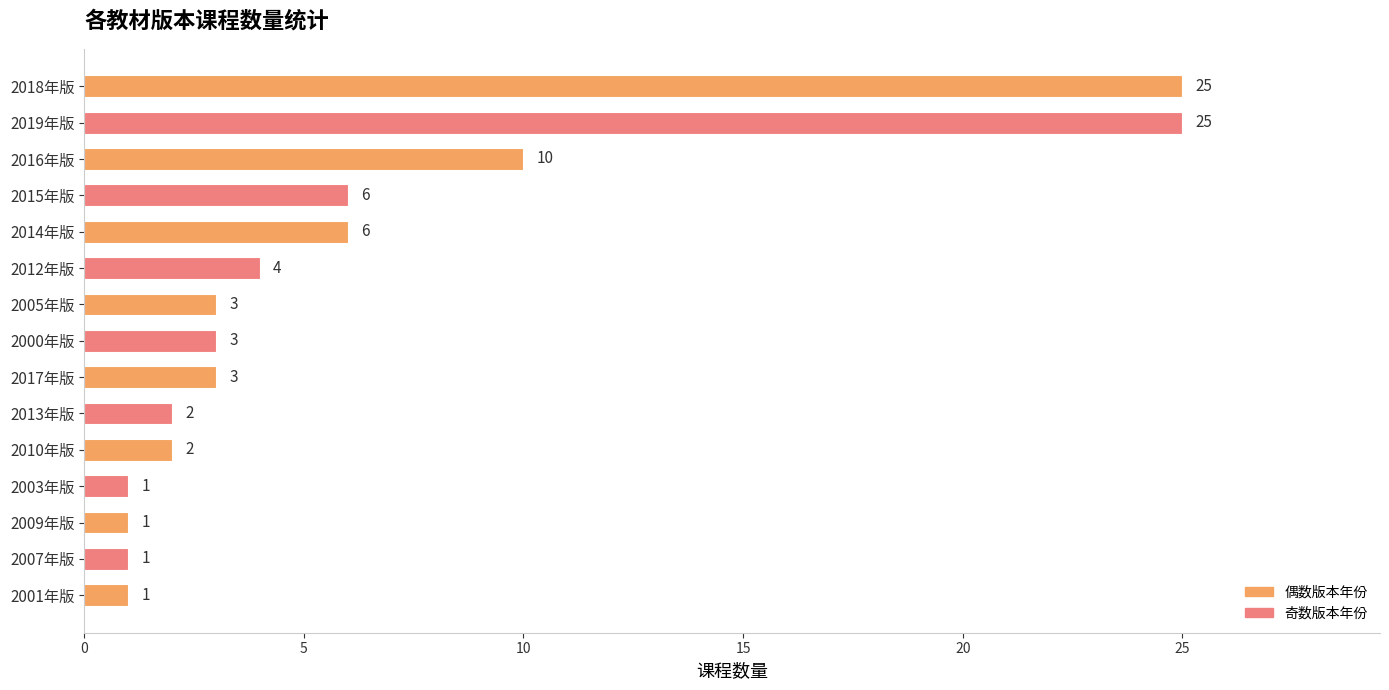

Which has a higher value, 2009年版 or 2000年版?

2000年版